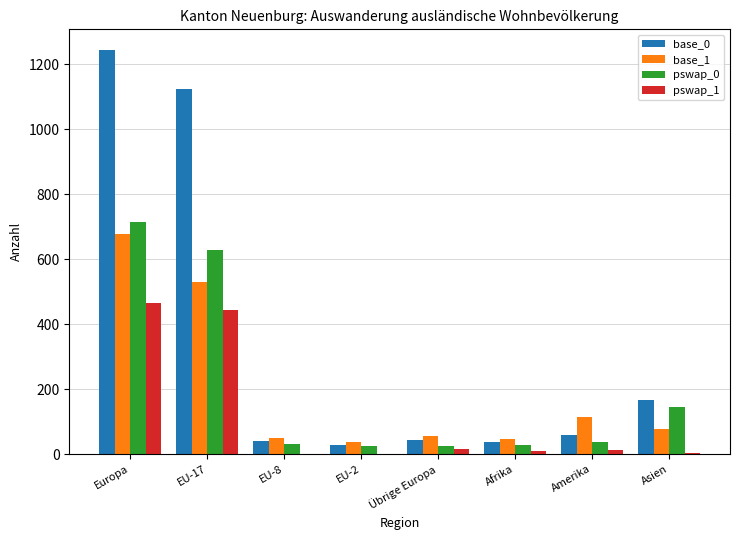

What is the greatest value displayed?

1245